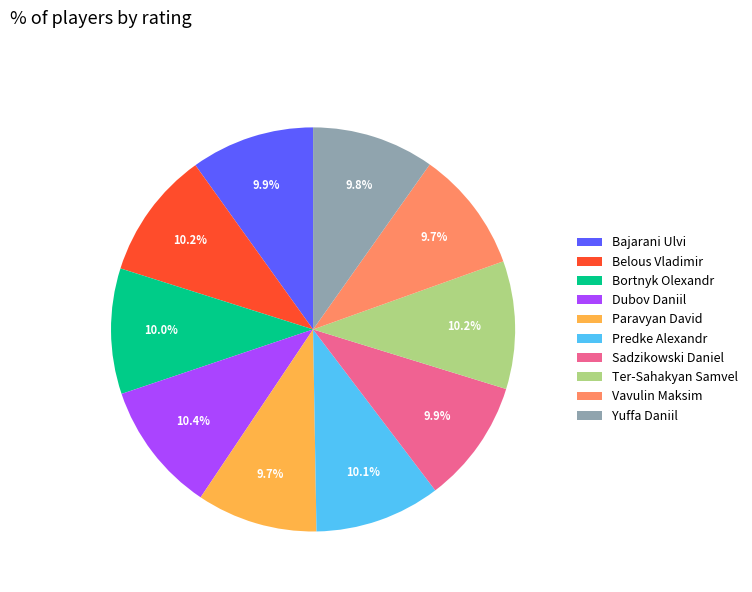

Approximately how many times larger is the value at Vavulin Maksim compared to Bajarani Ulvi?

1.0